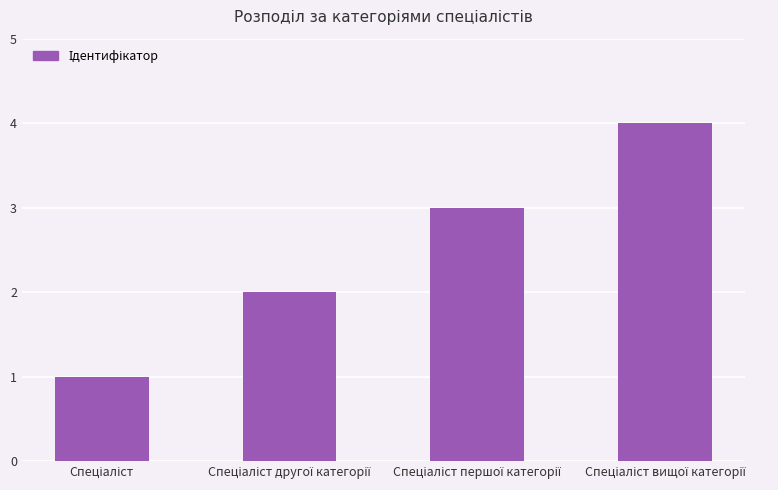

What is the maximum value shown in the chart?

4